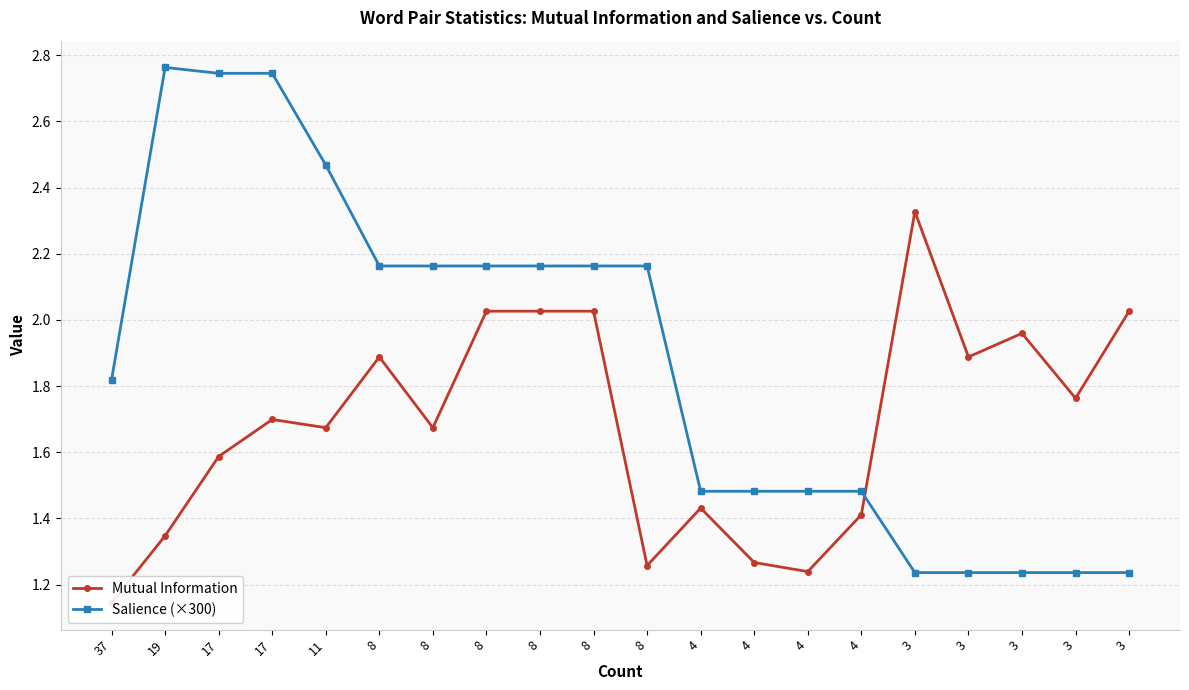

How many times do Salience (×300) and Mutual Information cross each other?

1